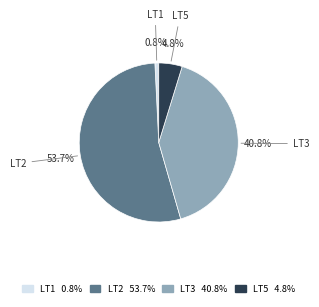

The LT5 slice represents 16% of the pie. True or false?

False